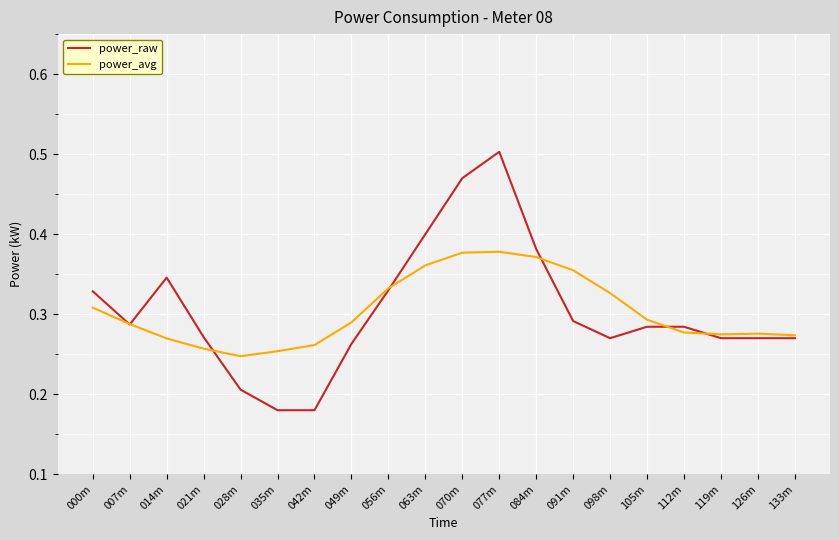

List the series in order of their peak value, lowest first.

power_avg, power_raw